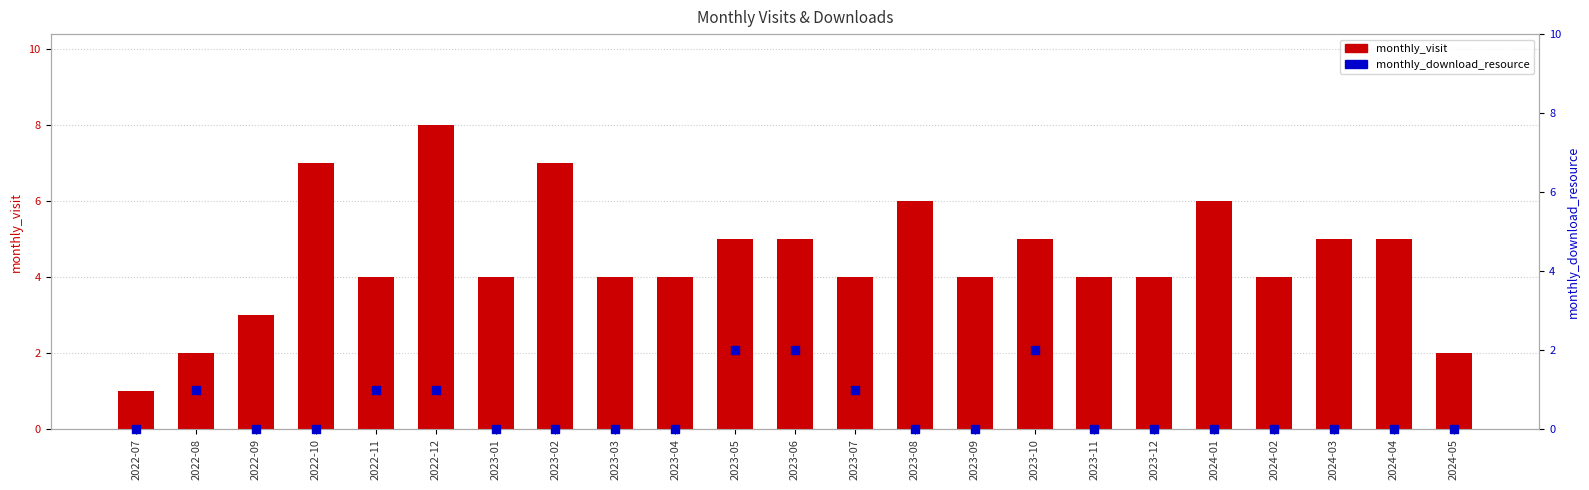

At which category is the sum across all series the highest?

2022-12